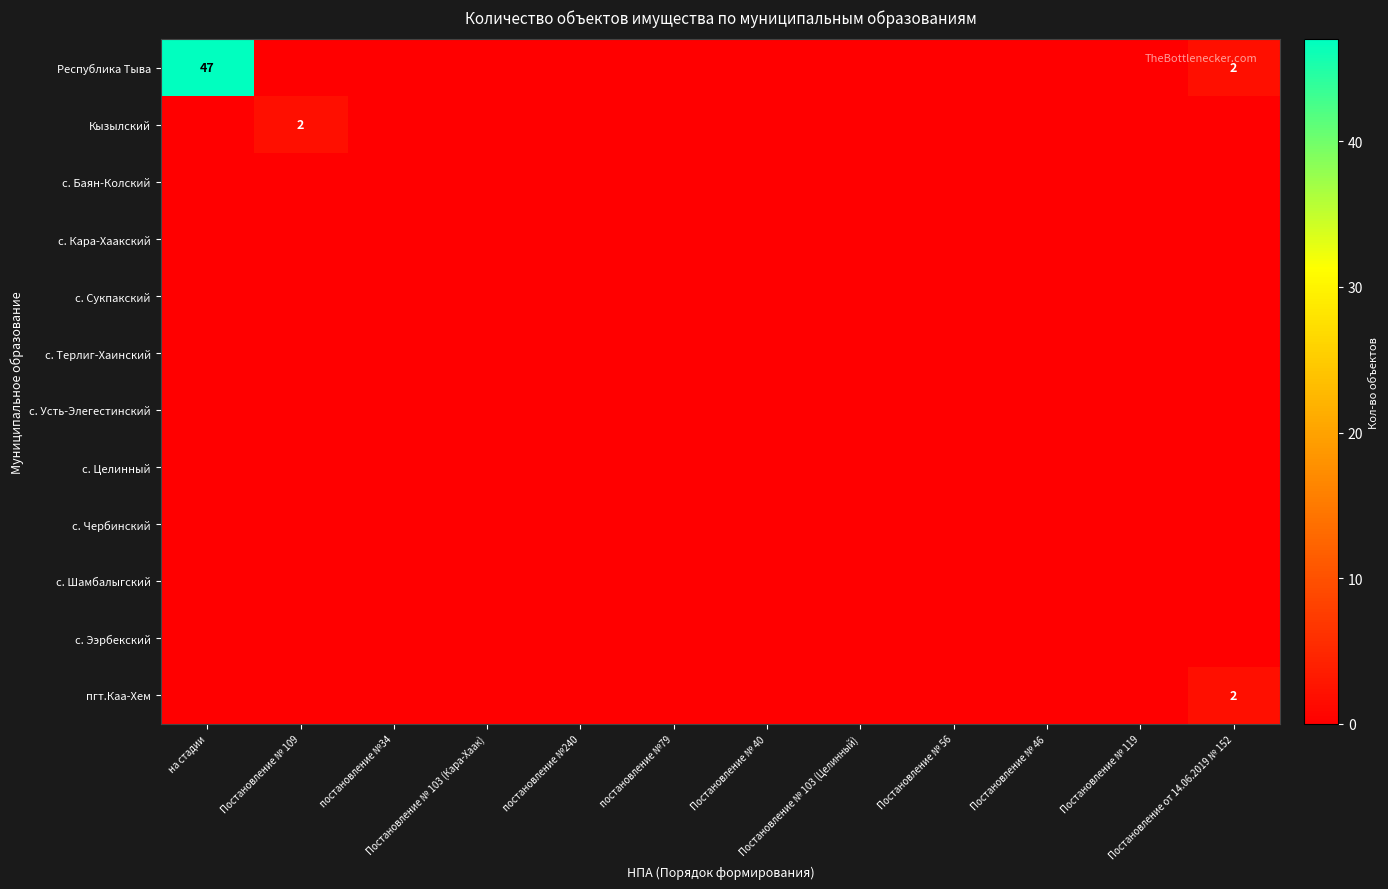

Which label corresponds to the largest value in the chart?

на стадии